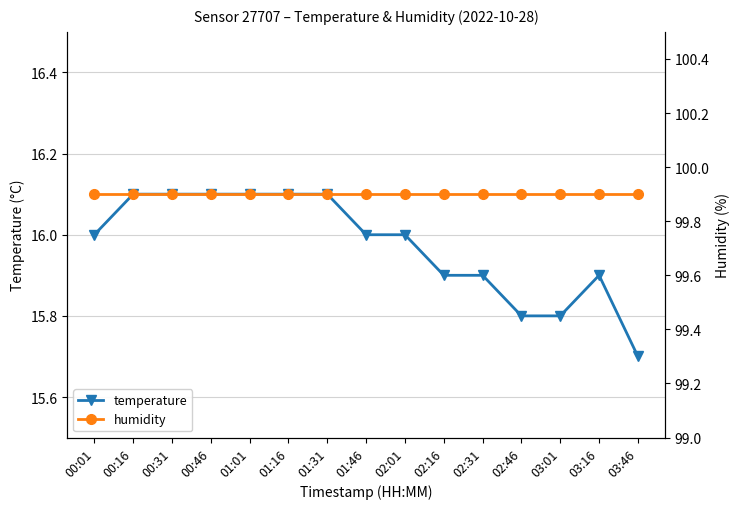

The value of humidity at 00:16 is 99.9. True or false?

True